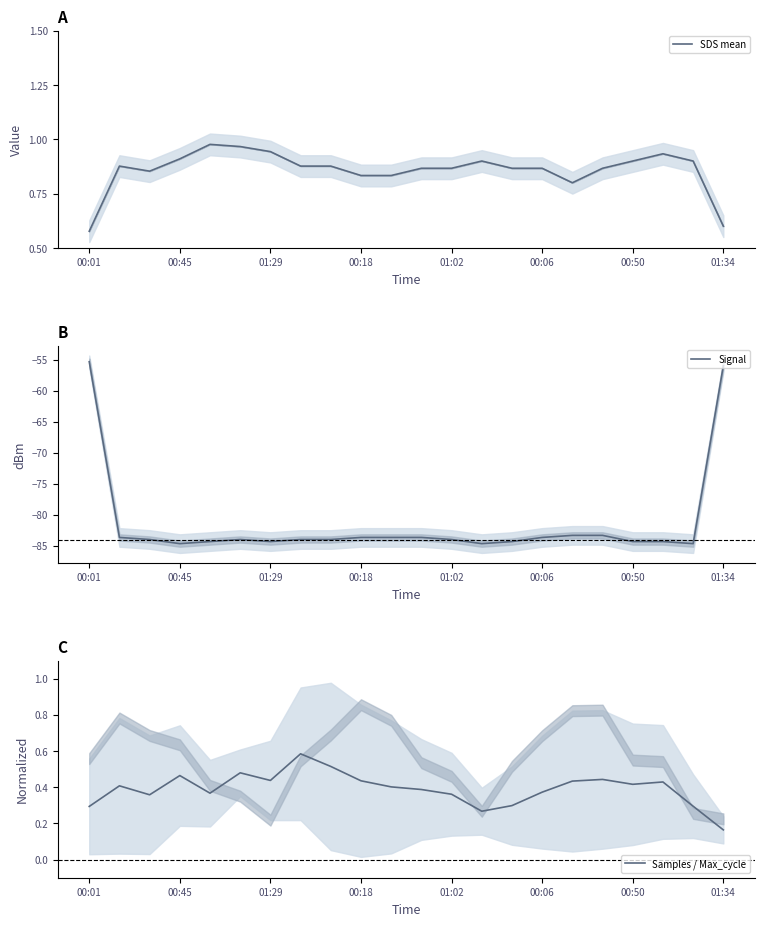

What are all the series names shown in the legend?

SDS mean, Signal, Samples / Max_cycle